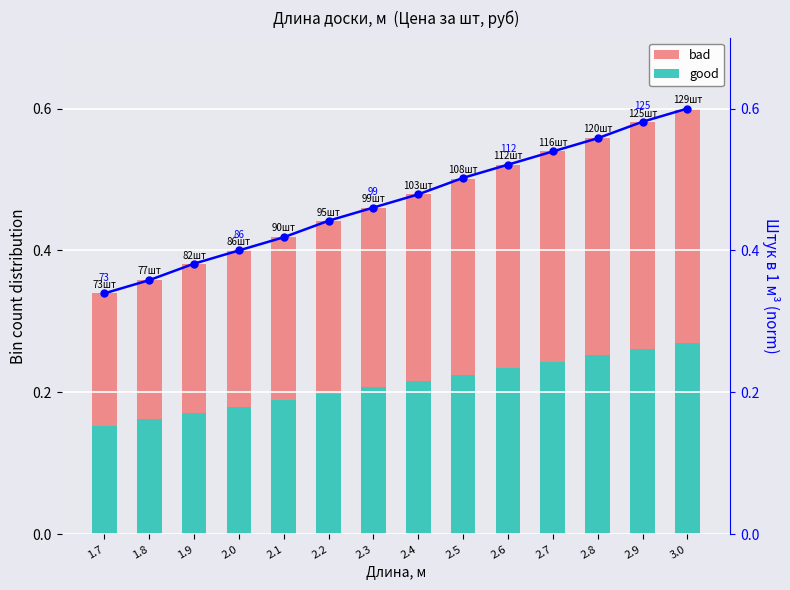

What is the label of the 4th bar from the left?

2.0